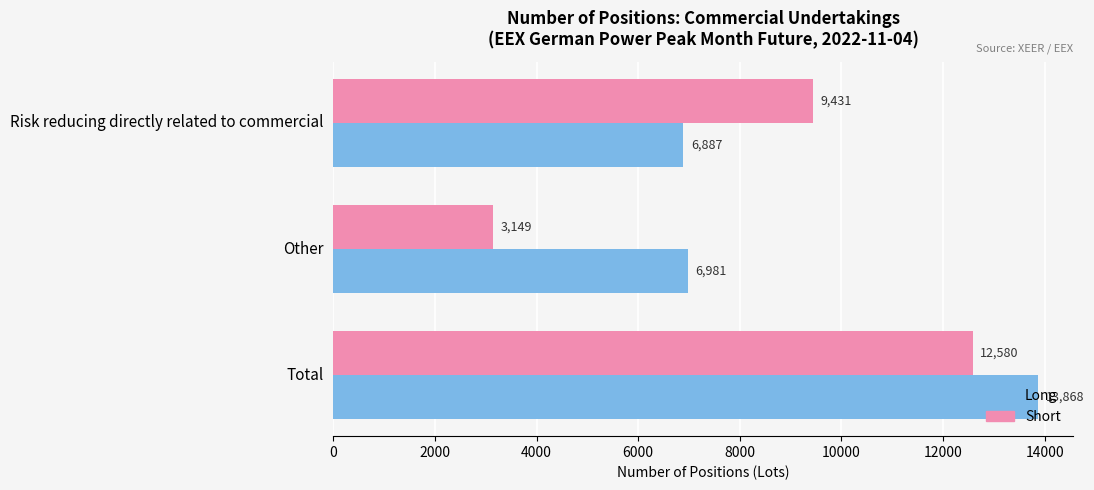

At which label is Short closest to 7864?

Risk reducing directly related to commercial